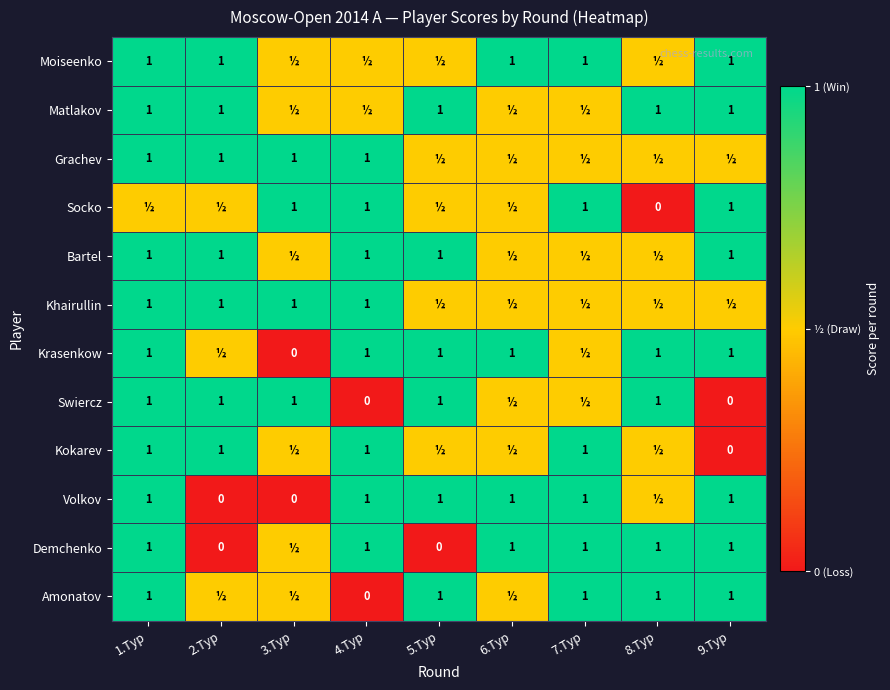

The Demchenko series shows 1.0 at 1.Tур. True or false?

True